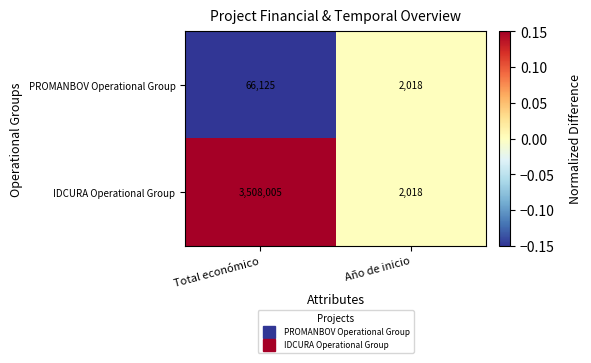

How many categories are shown in the chart?

2